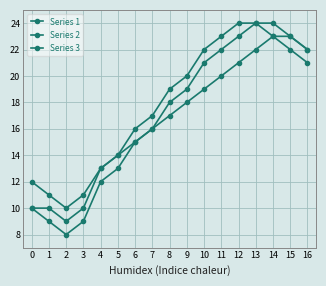

How many categories are shown in the chart?

17